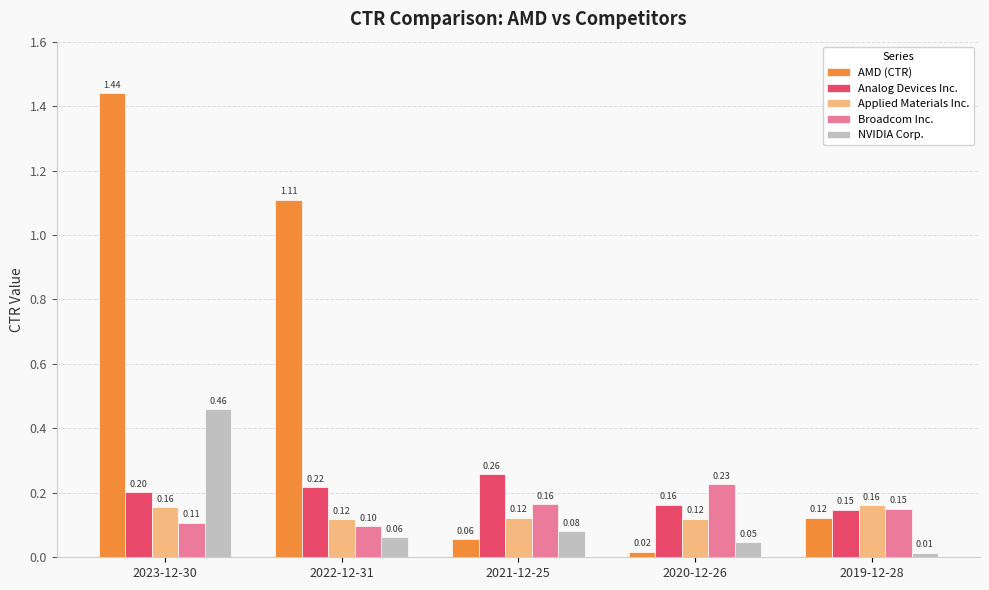

What is the difference between the AMD (CTR) values at 2023-12-30 and 2019-12-28?

1.3